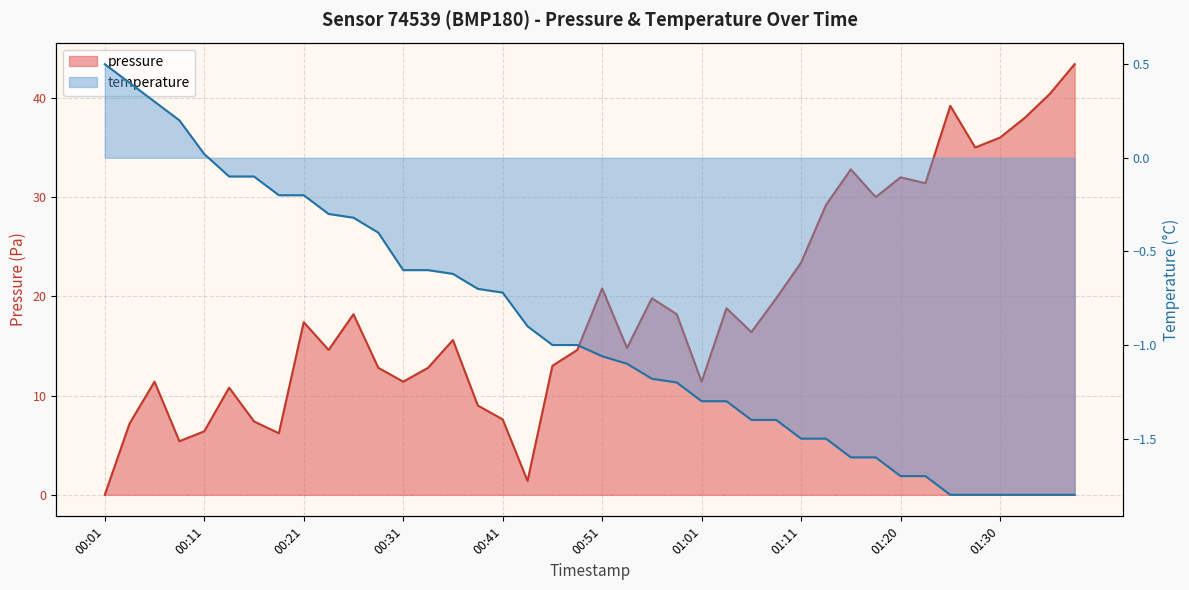

What is the average value of the temperature series?

-0.9